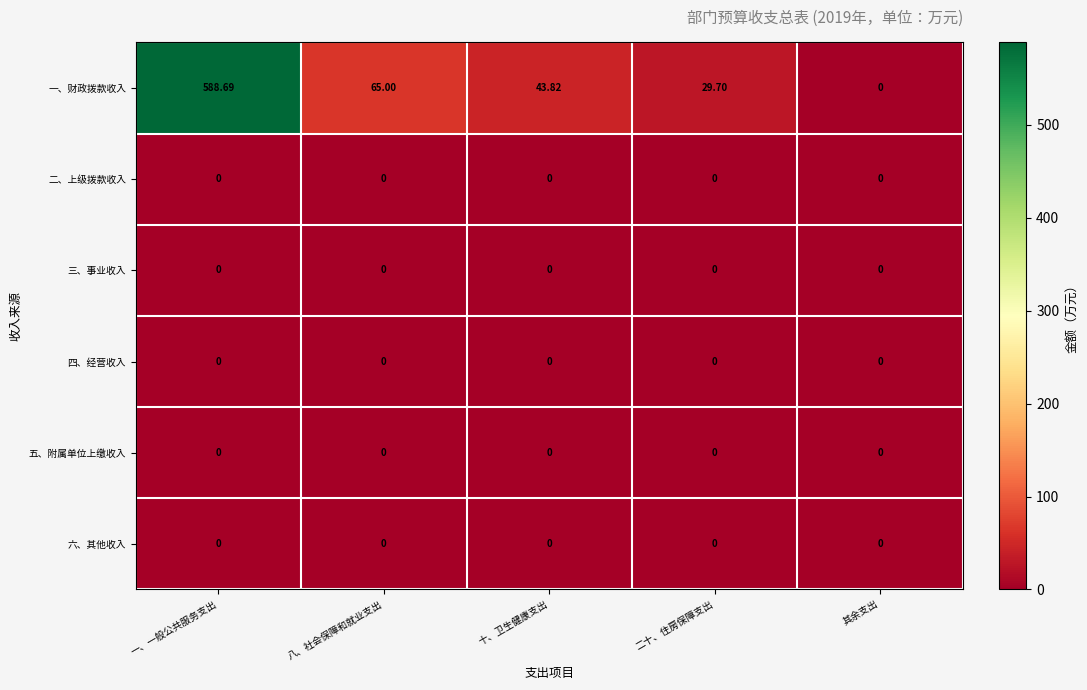

Which series has the widest spread of values?

一、财政拨款收入